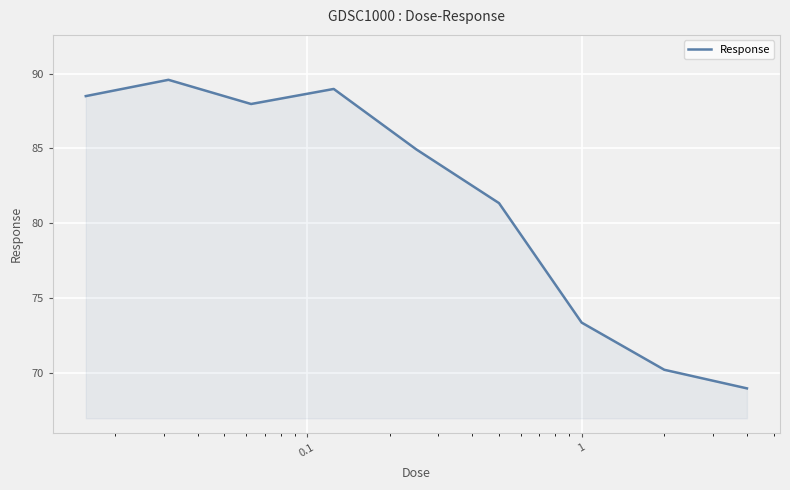

How many interior local peaks (higher than both neighbors) does the data have?

2